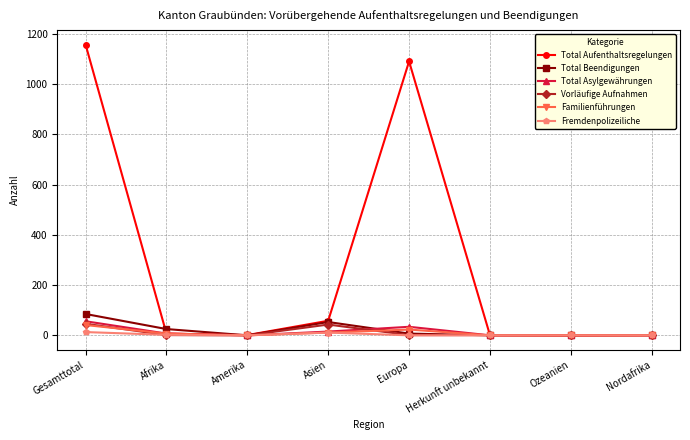

True or false: Vorläufige Aufnahmen has a value of 1 at Afrika.

True